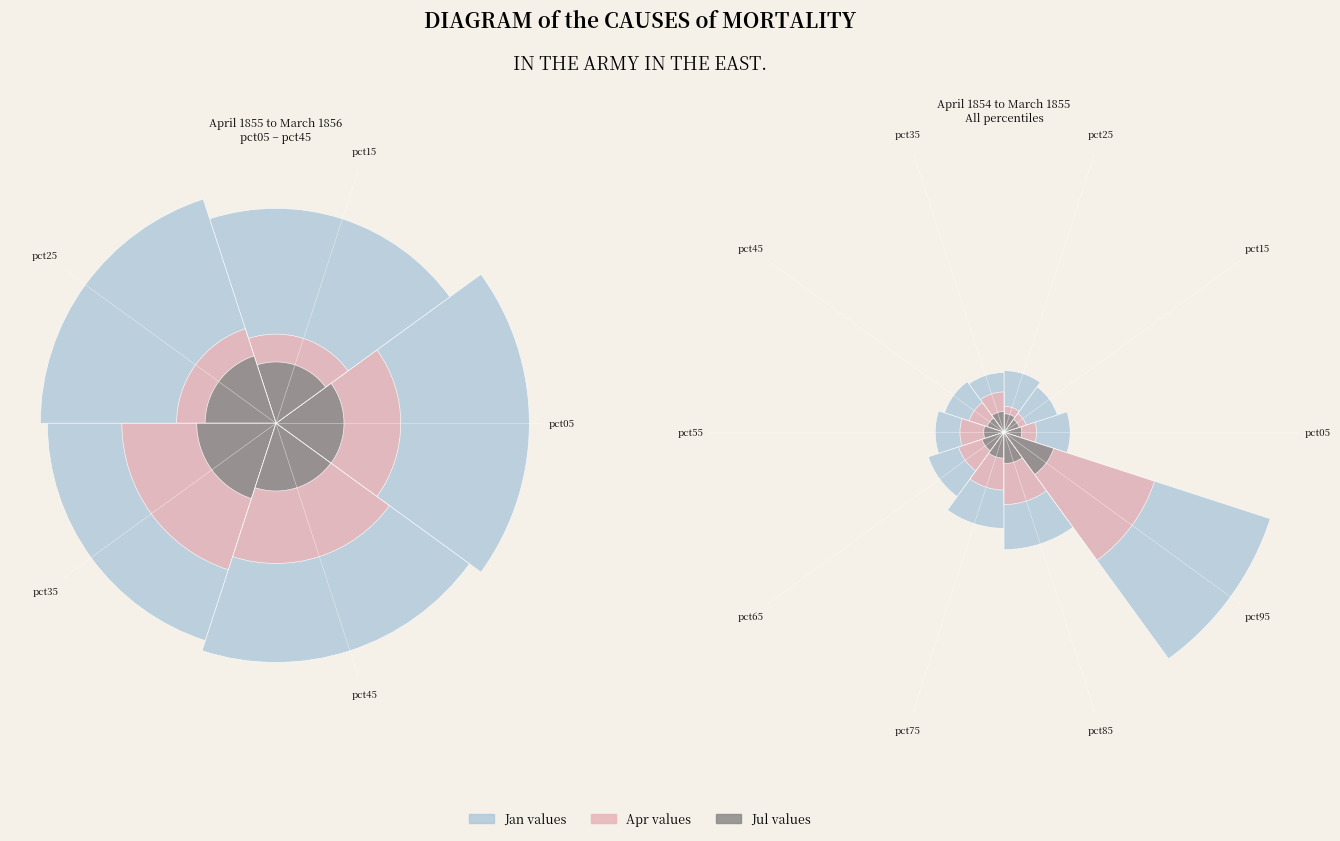

Is it true that jul is 1% of the pie?

False